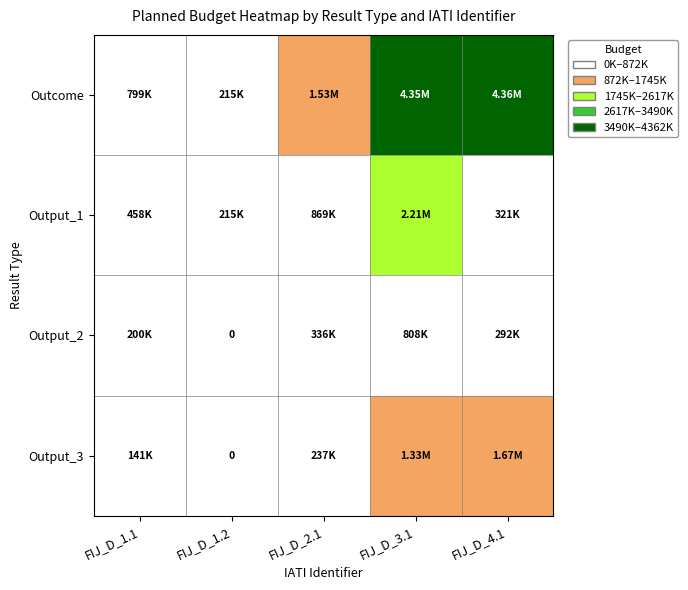

List the labels in order of Output_3 value, largest first.

FIJ_D_4.1, FIJ_D_3.1, FIJ_D_2.1, FIJ_D_1.1, FIJ_D_1.2